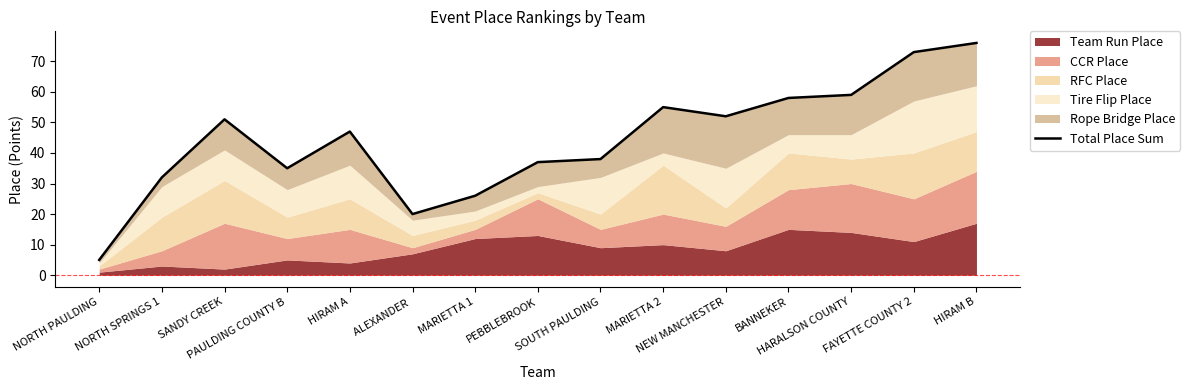

What is the label of the 1st point from the right?

HIRAM B